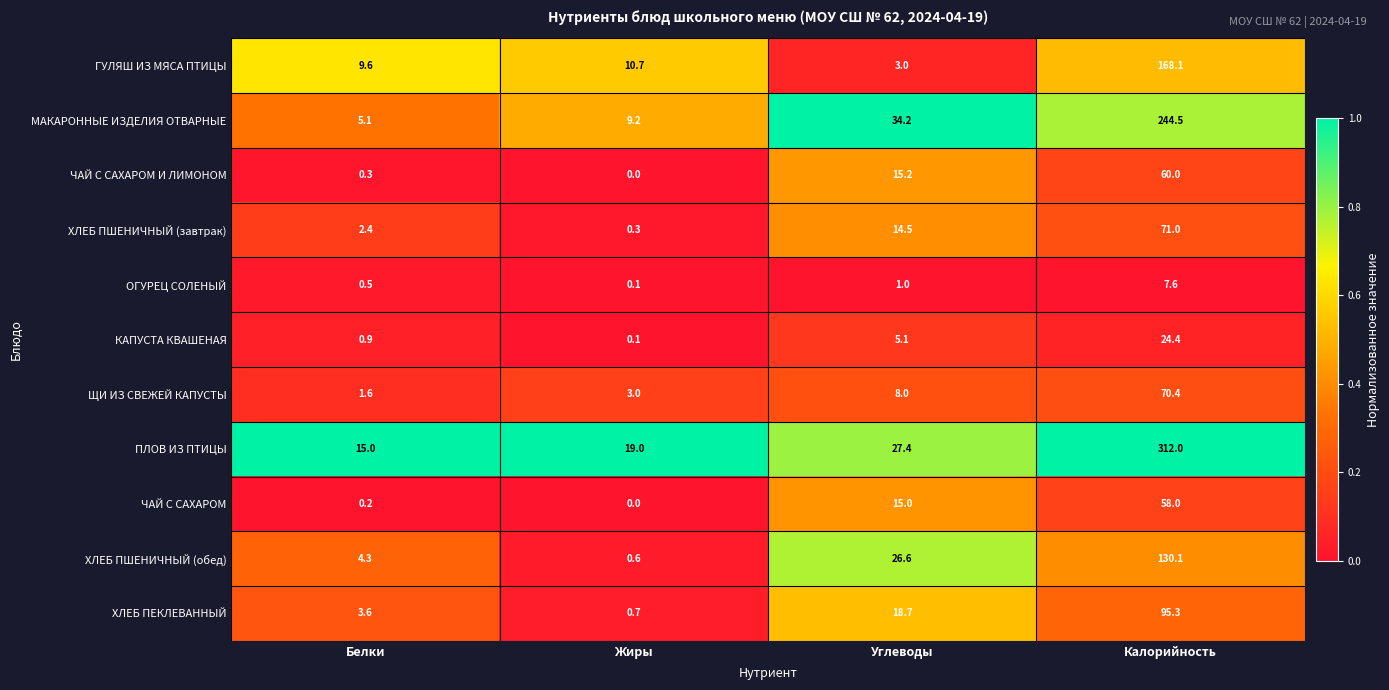

Which category has the highest value in the ГУЛЯШ ИЗ МЯСА ПТИЦЫ series?

Калорийность